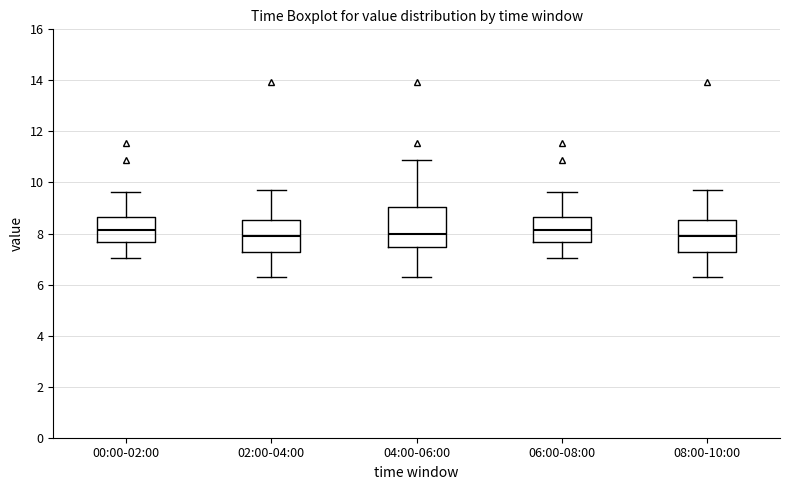

Reading left to right, transcribe this box plot: for each box, give where its median line is, the range the box spans, and where its two whiskers end, as read against the y-axis. The values are not printed on the chart, so give them approximately, as read against the axis.

00:00-02:00: median 8.2, box 7.6 to 8.6, whiskers 7.0 to 9.6
02:00-04:00: median 7.8, box 7.2 to 8.6, whiskers 6.4 to 9.8
04:00-06:00: median 8.0, box 7.4 to 9.0, whiskers 6.4 to 10.8
06:00-08:00: median 8.2, box 7.6 to 8.6, whiskers 7.0 to 9.6
08:00-10:00: median 7.8, box 7.2 to 8.6, whiskers 6.4 to 9.8